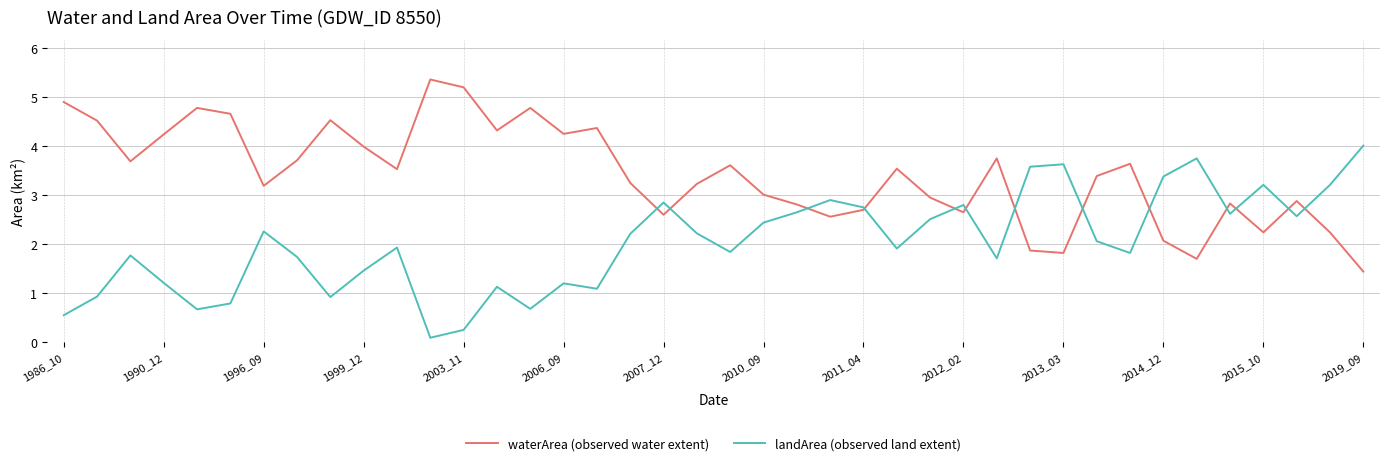

What is the minimum value for waterArea (observed water extent)?

1.4